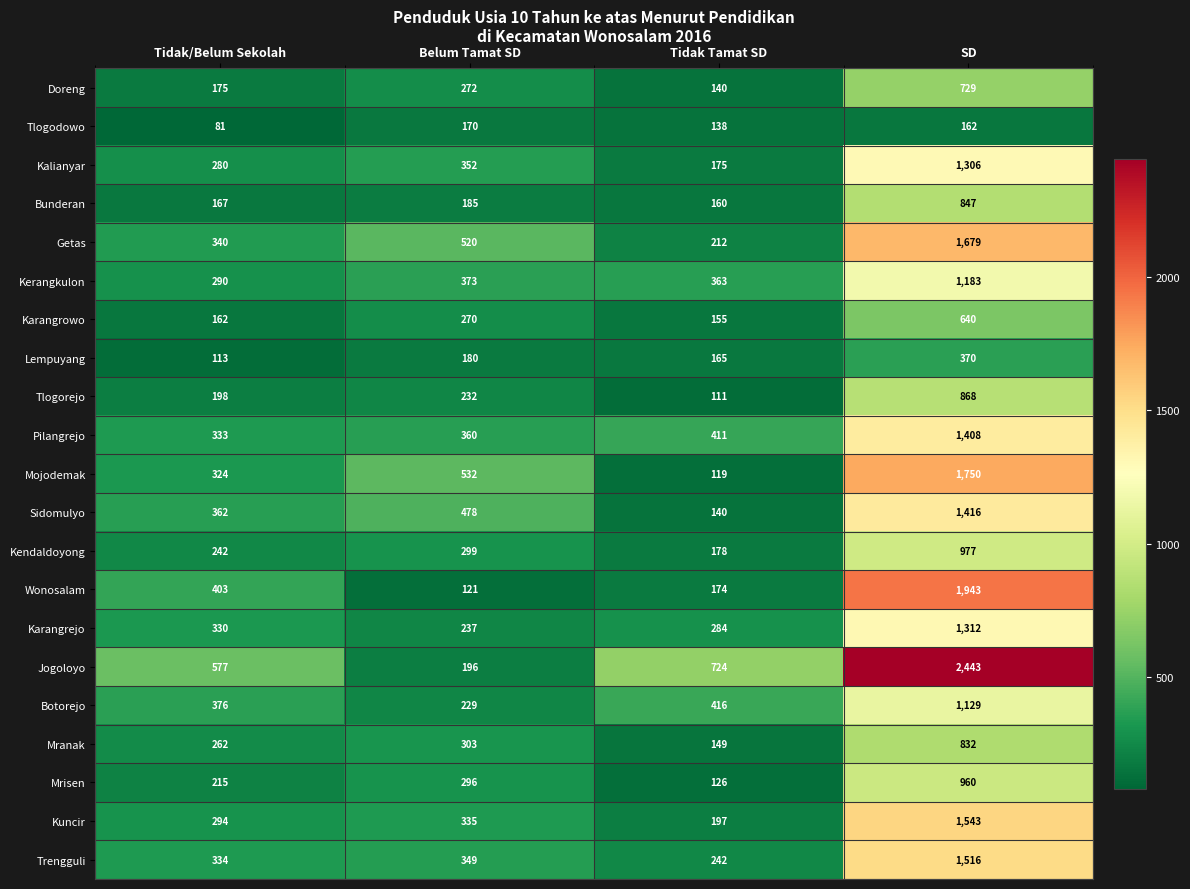

How many data points in Getas are less than 520?

2